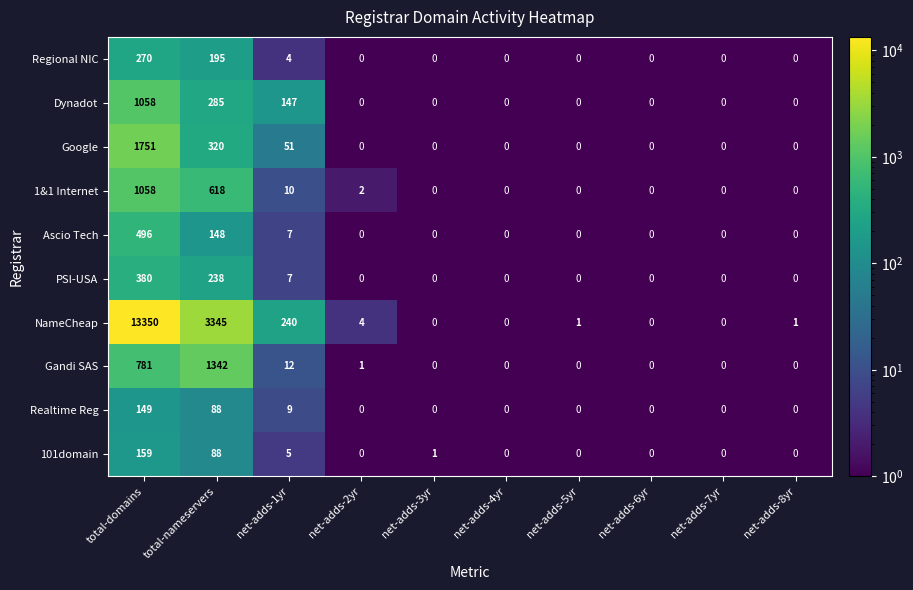

How many series are shown in this chart?

10